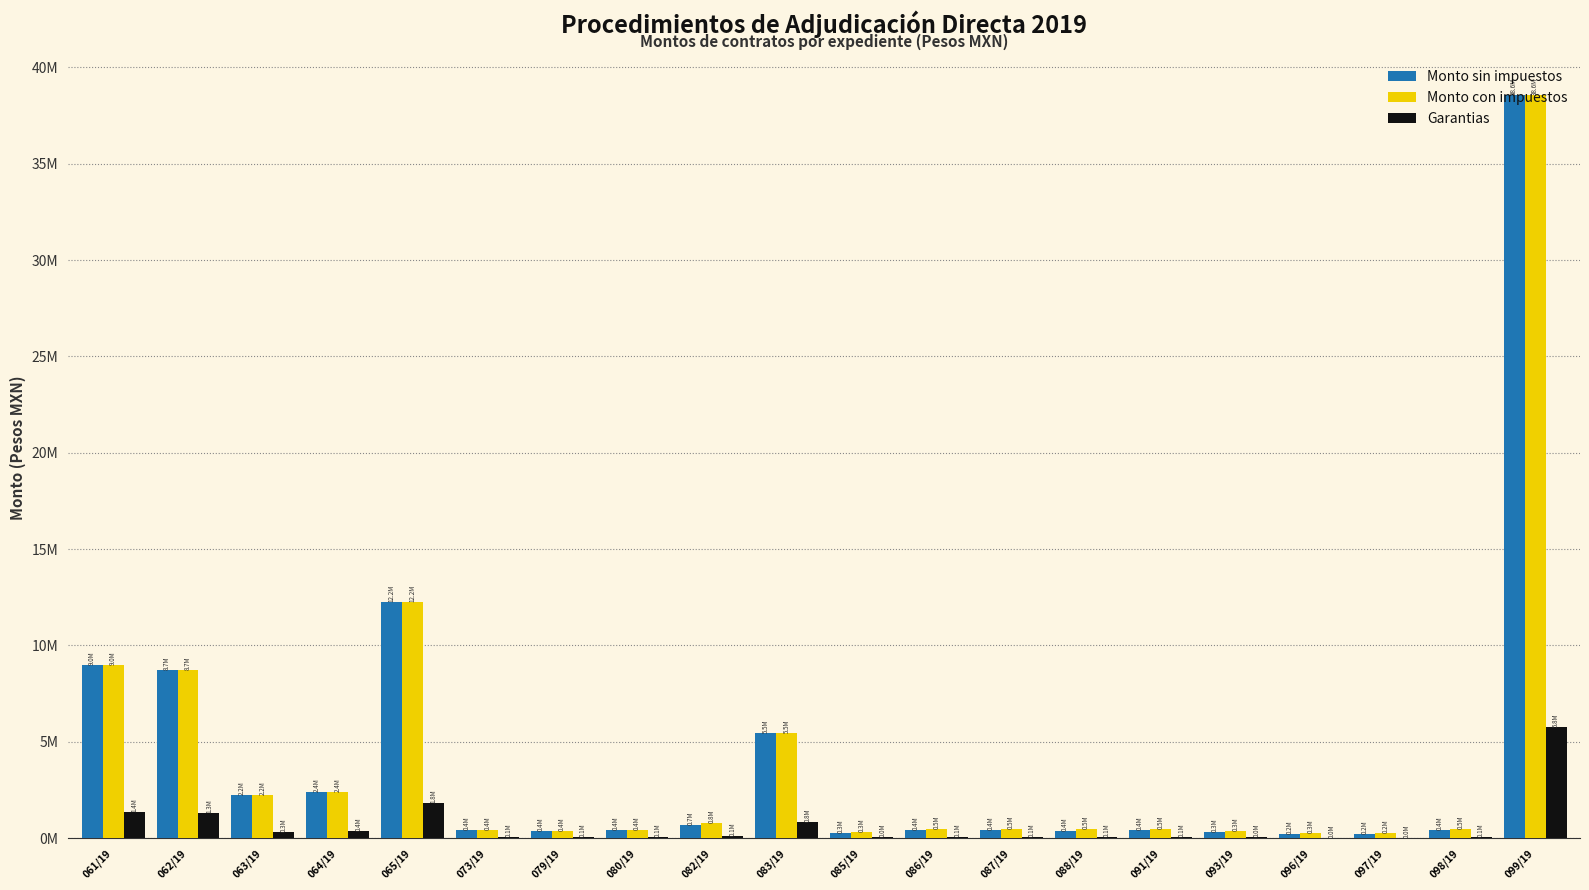

What is the total value across all series at 088/19?

917416.5